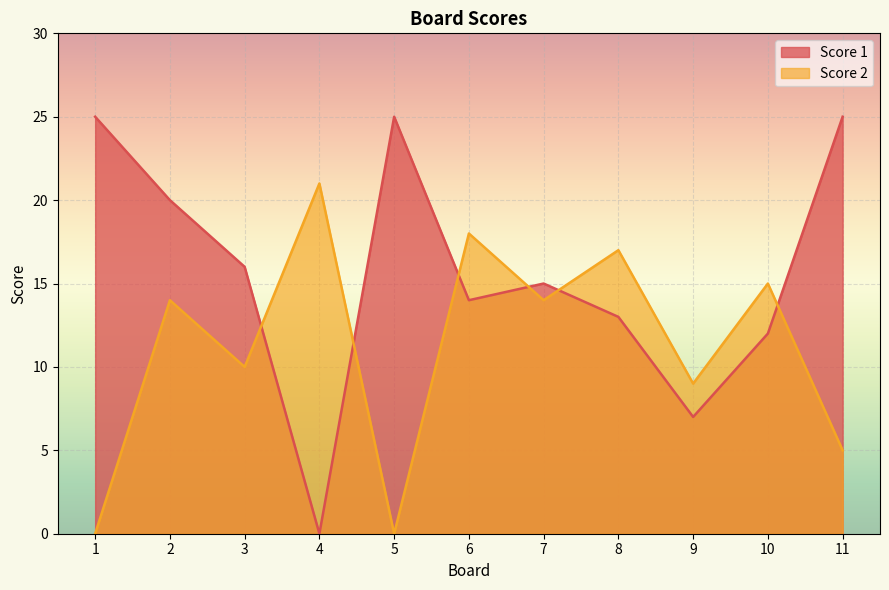

At which category is the sum across all series the highest?

2